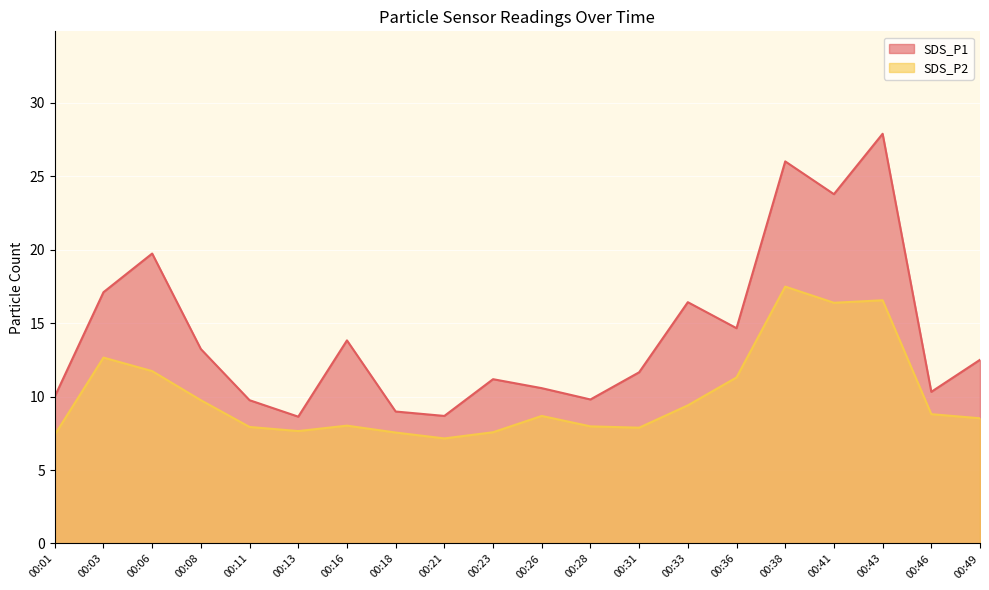

How many lines are shown in the chart?

2